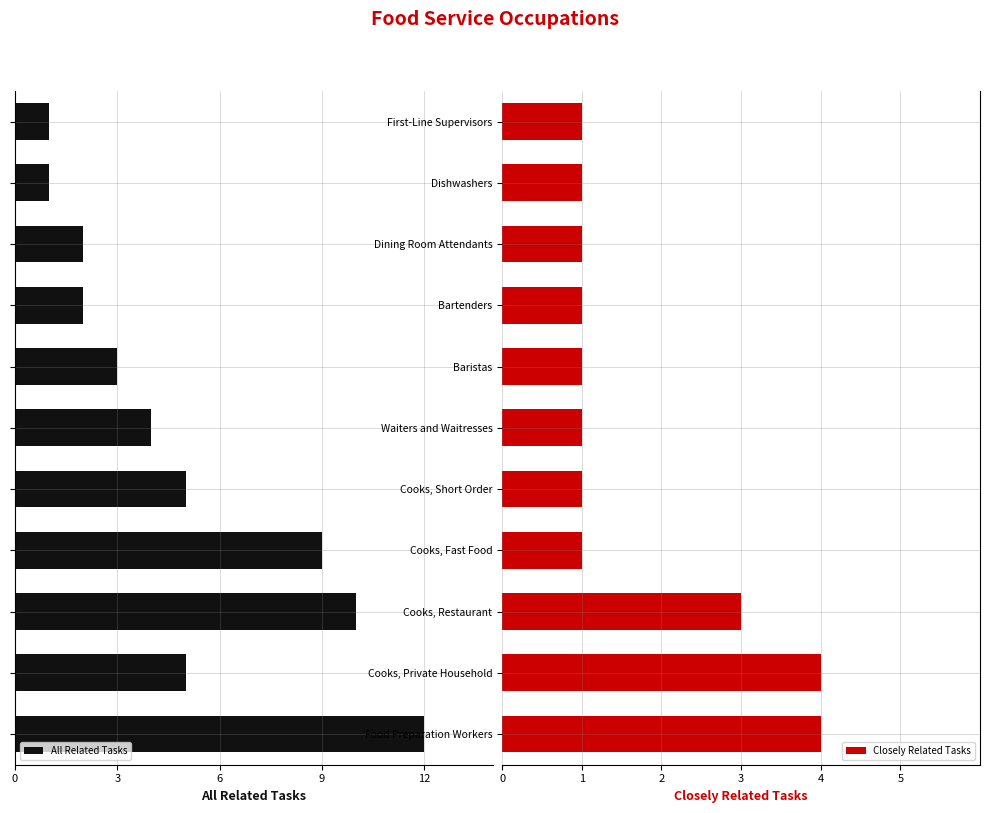

What is the difference between the maximum and second lowest values in the Closely Related Tasks series?

3